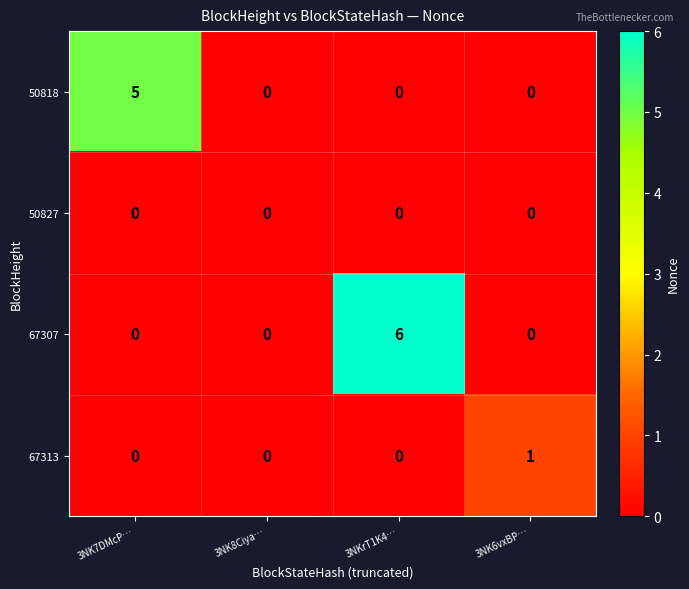

What is the sum of the 50818 values at 3NK6vxBP… and 3NK7DMcP…?

5